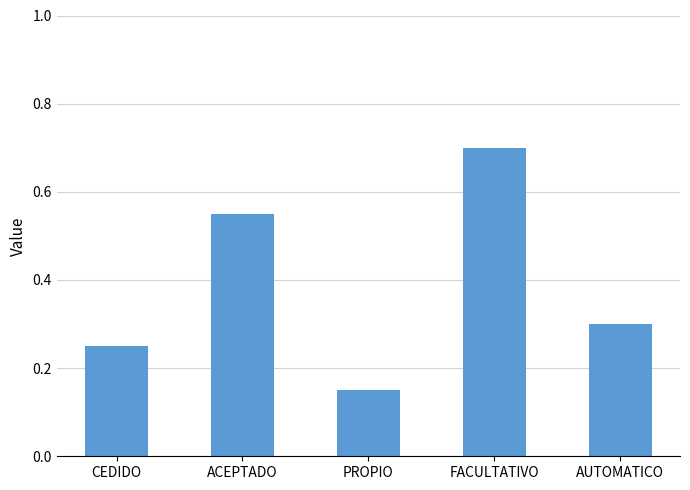

What is the change in value from CEDIDO to PROPIO?

-0.1